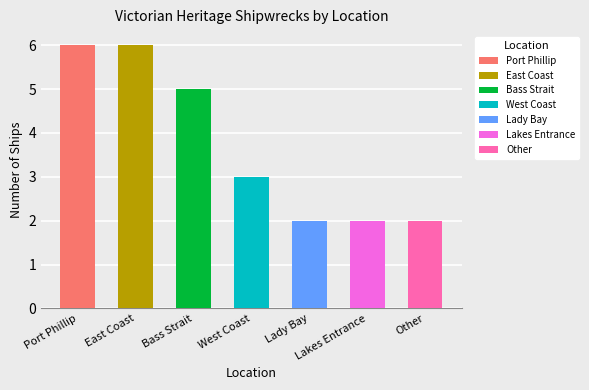

The chart shows a value of 6 at East Coast. True or false?

True